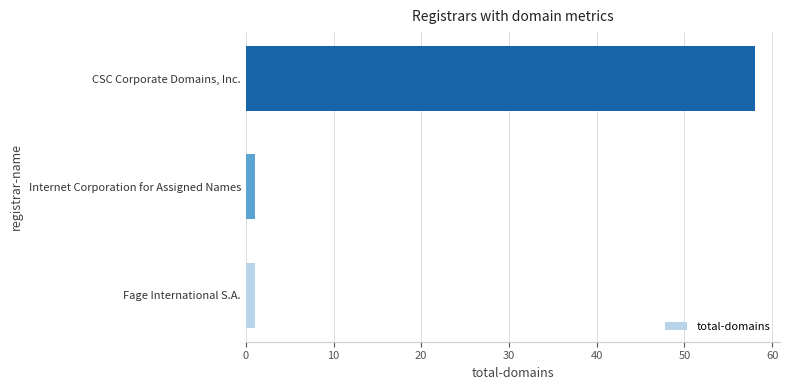

The chart shows a value of 19 at CSC Corporate Domains, Inc.. True or false?

False